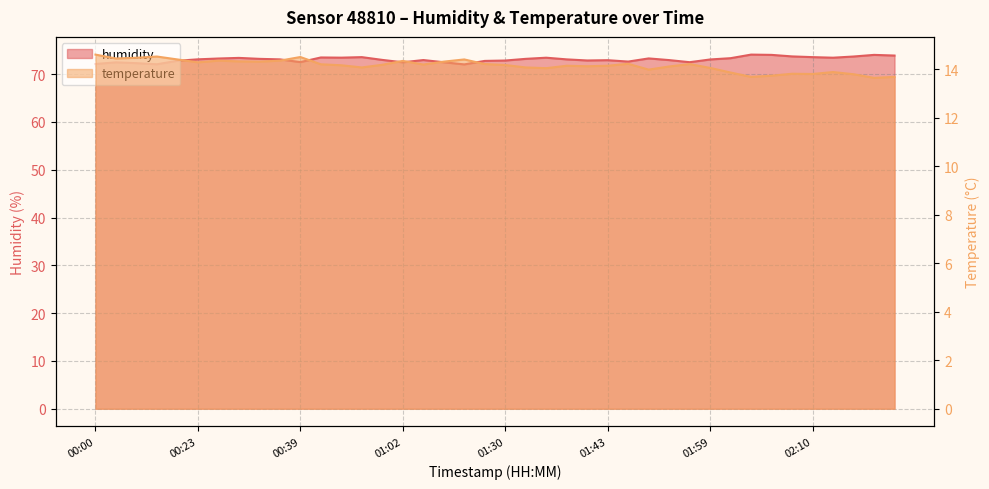

True or false: temperature and humidity cross at least once.

False